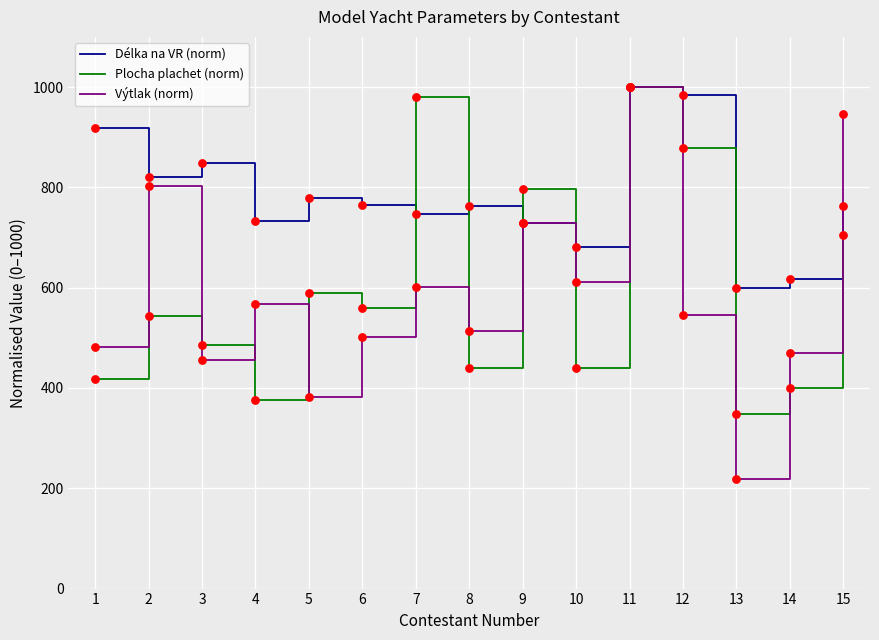

What are all the series names shown in the legend?

Délka na VR (norm), Plocha plachet (norm), Výtlak (norm)